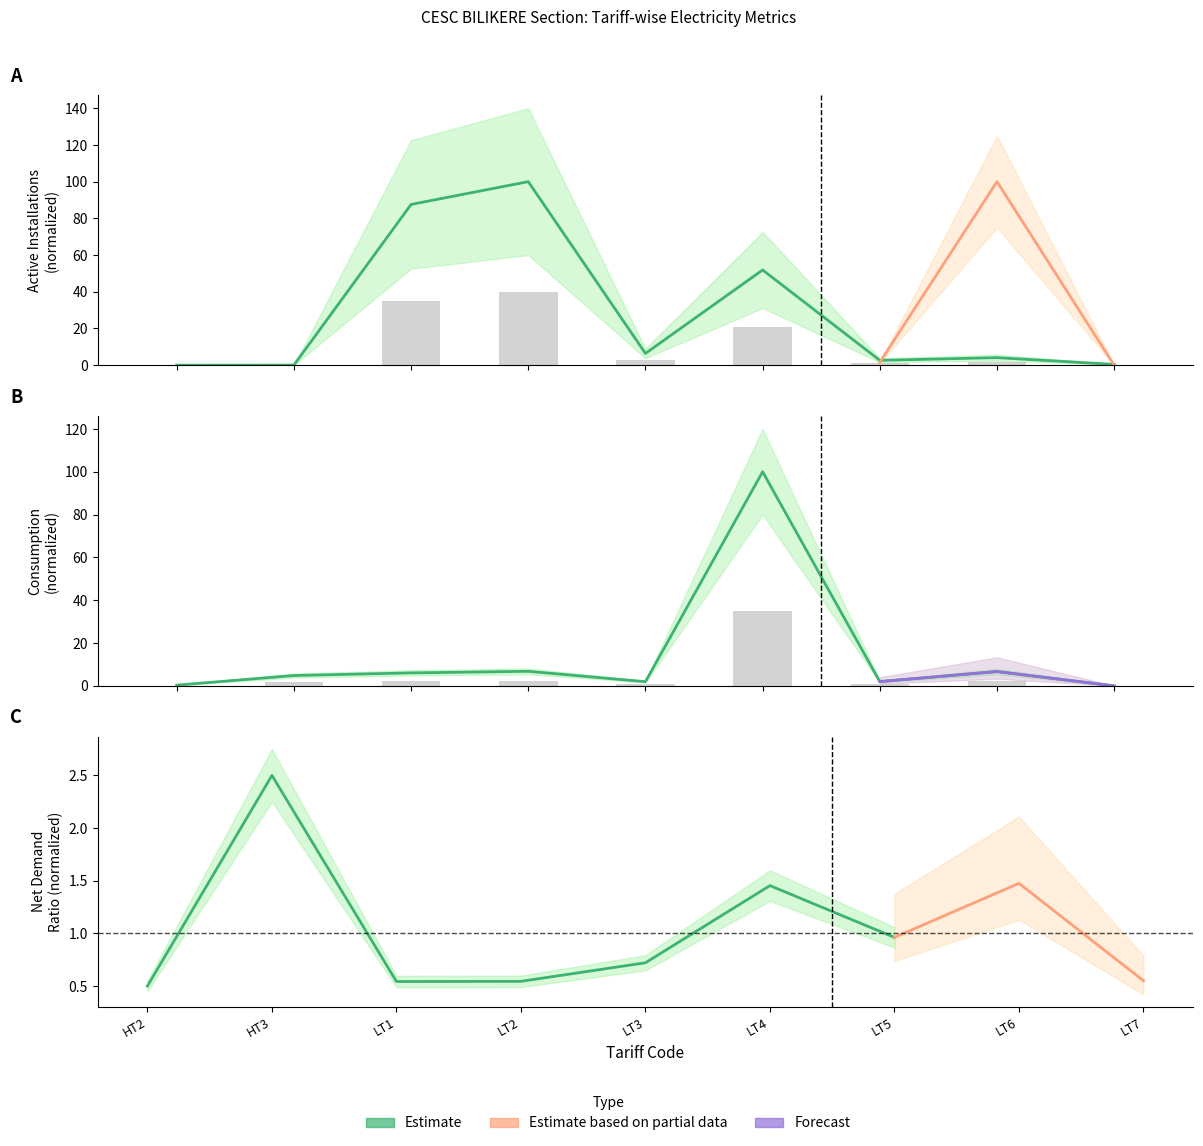

Is it true that Active Installations equals 2.6 at LT5?

True